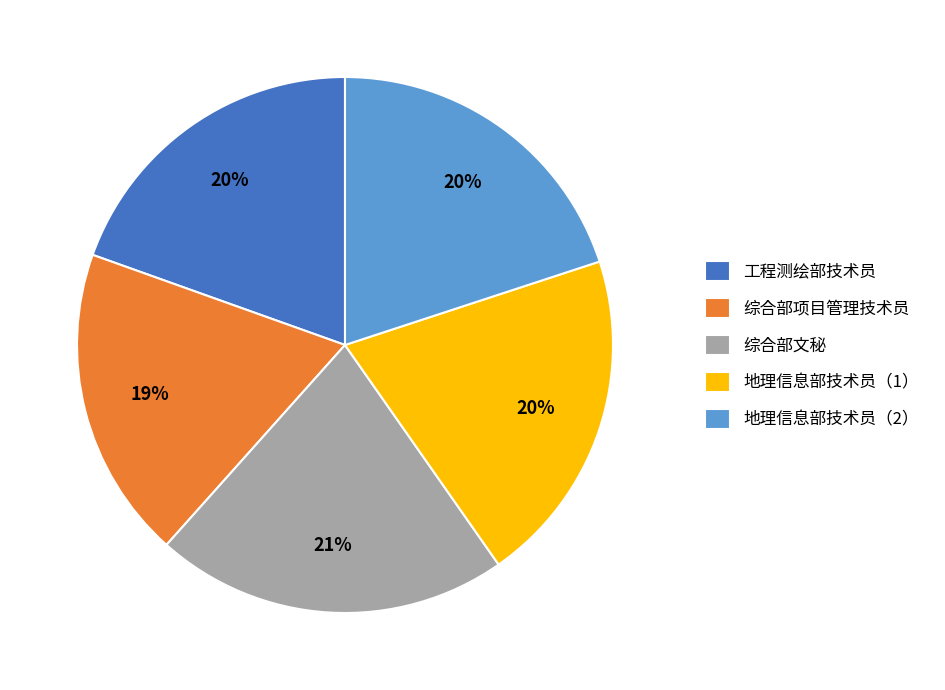

Does 地理信息部技术员（1） represent more than half of the total?

No